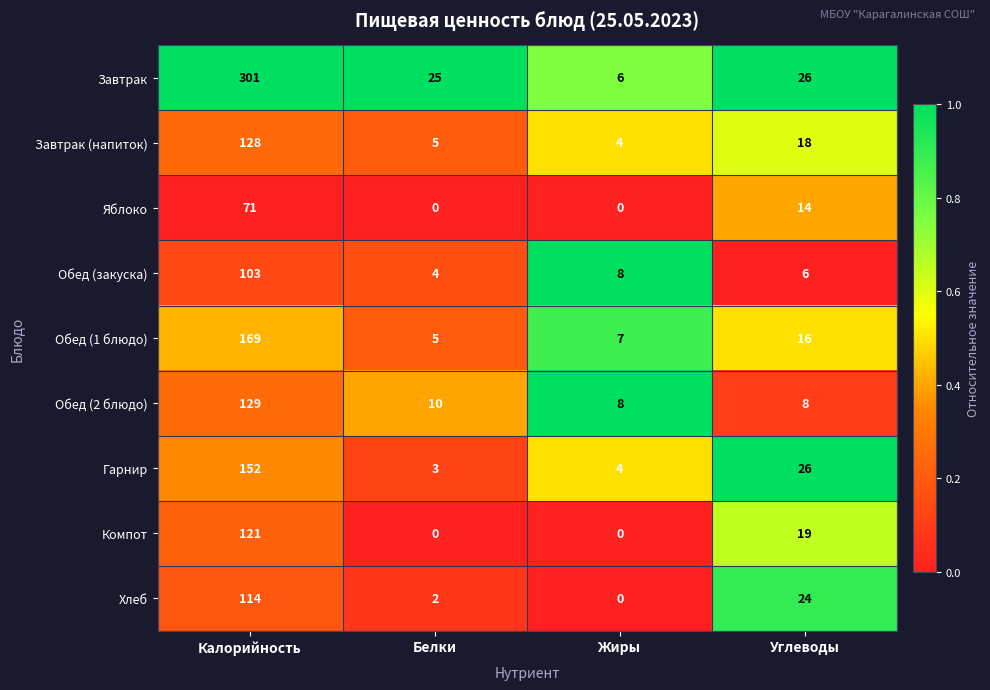

What is the lowest value of the Гарнир series?

3